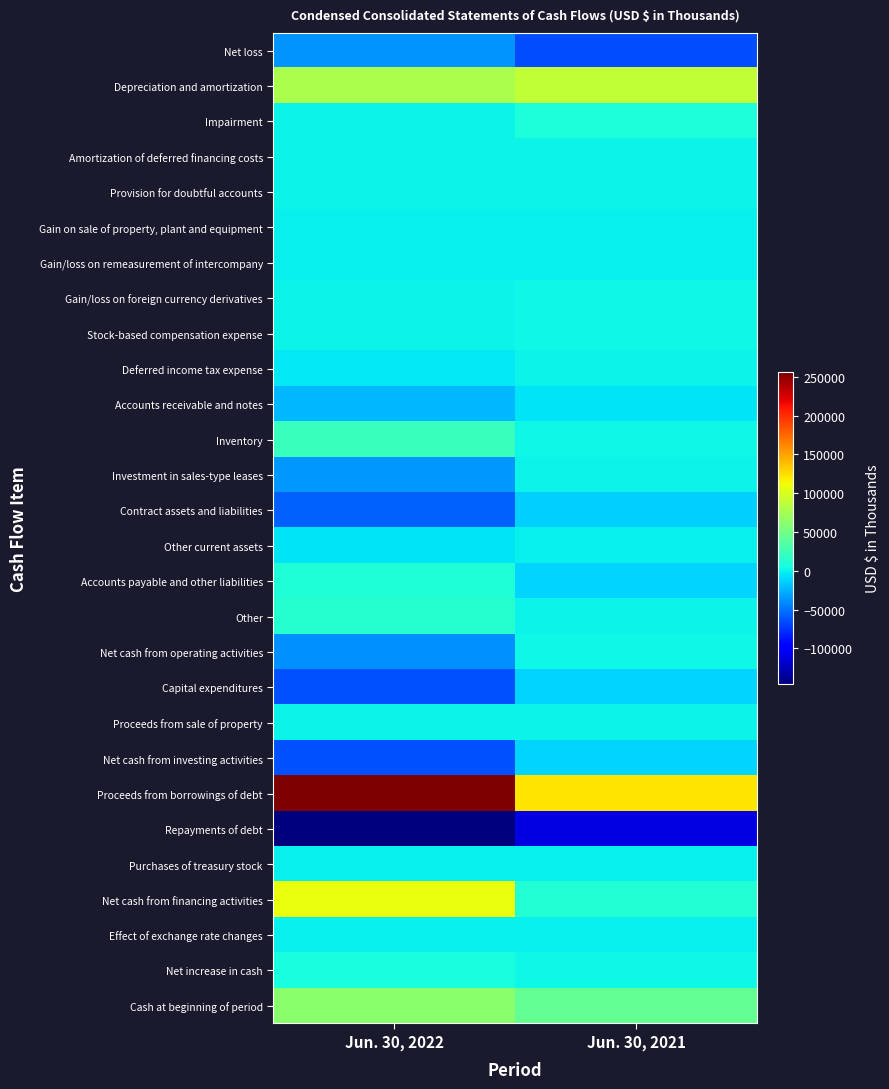

Which category has the lowest value across all series?

Jun. 30, 2022